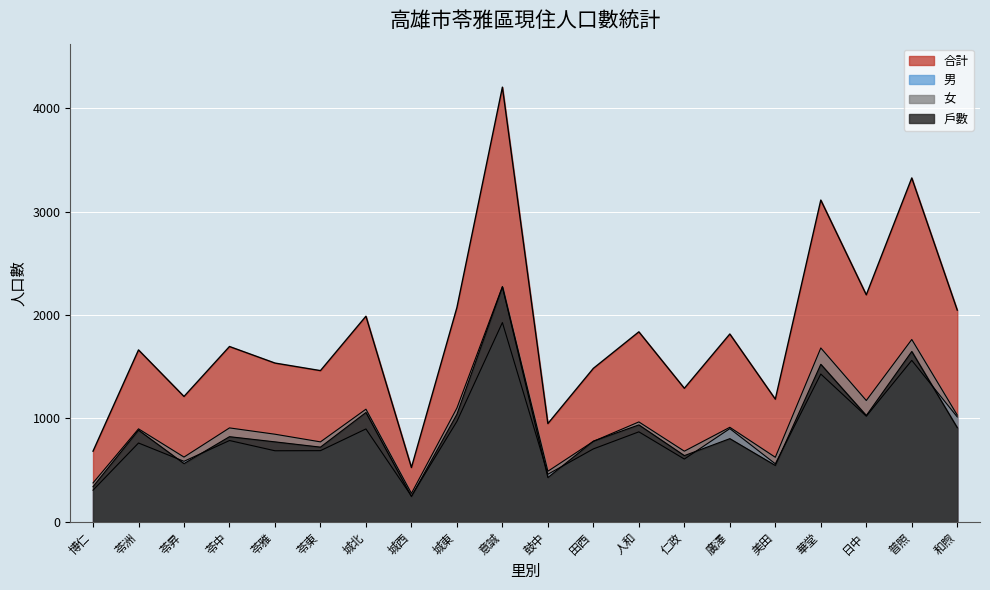

Which has a higher value, 苓東 or 和煦?

和煦